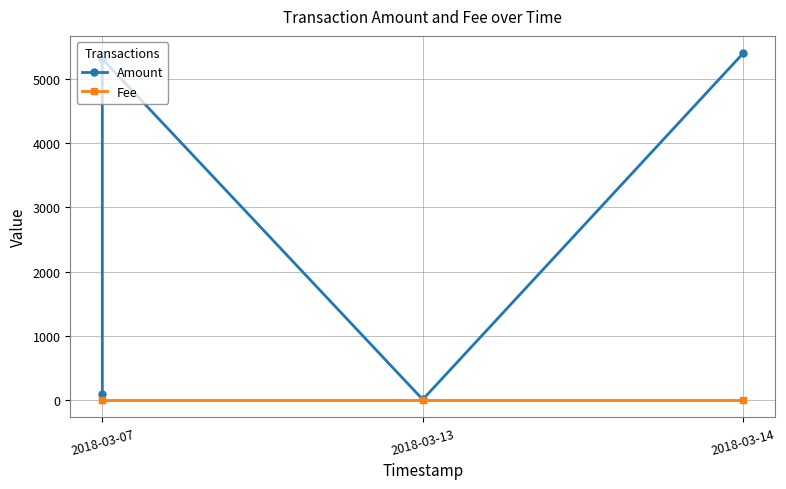

Reading right to left, list all the values displayed in this chart.

Amount: 5400	10	5312	100
Fee: 1	1	1	1